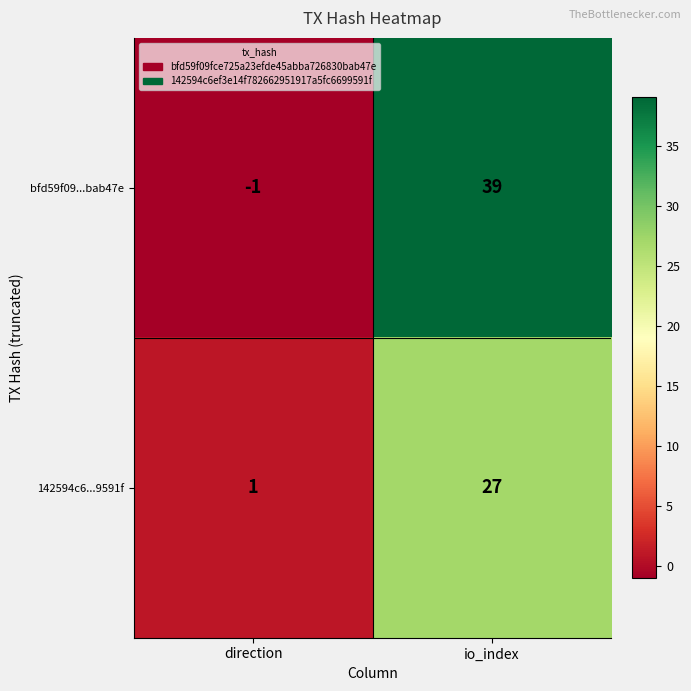

The value of 142594c6...9591f at direction is 1. True or false?

True